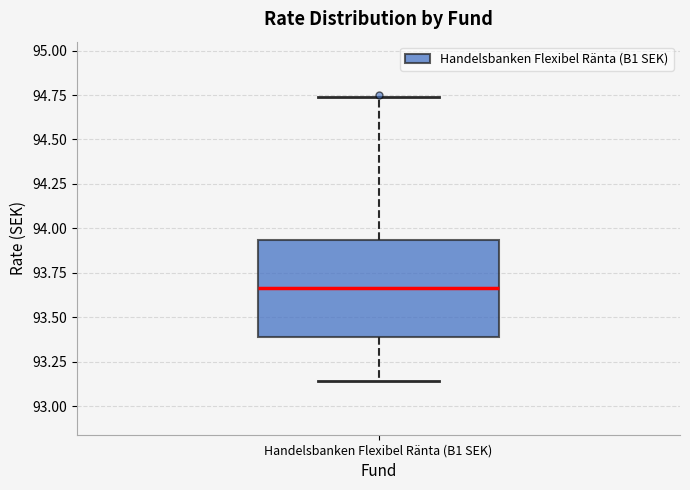

Transcribe this box plot: give where the median line is, the range the box spans, and where the two whiskers end, as read against the y-axis. The values are not printed on the chart, so give them approximately, as read against the axis.

median 93.65, box 93.40 to 93.95, whiskers 93.15 to 94.75